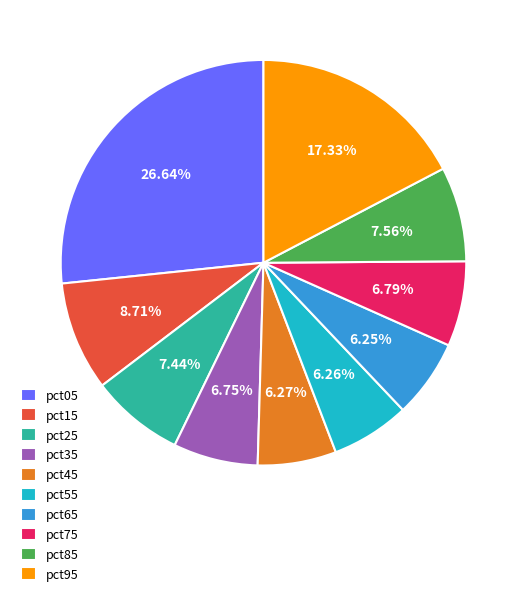

Which has a higher value, pct55 or pct05?

pct05